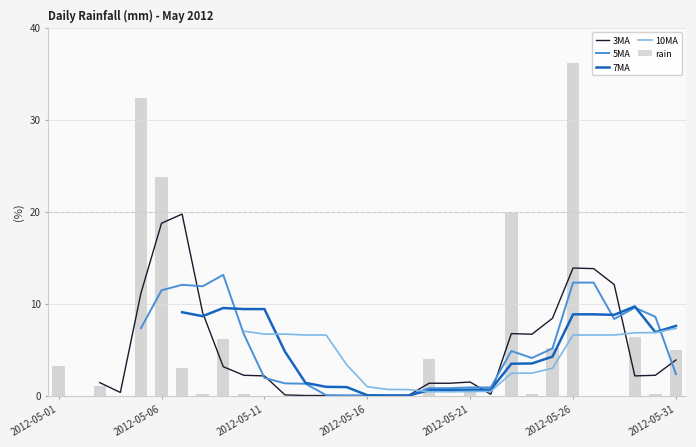

The value at 2012-05-26 is 50.5. True or false?

False